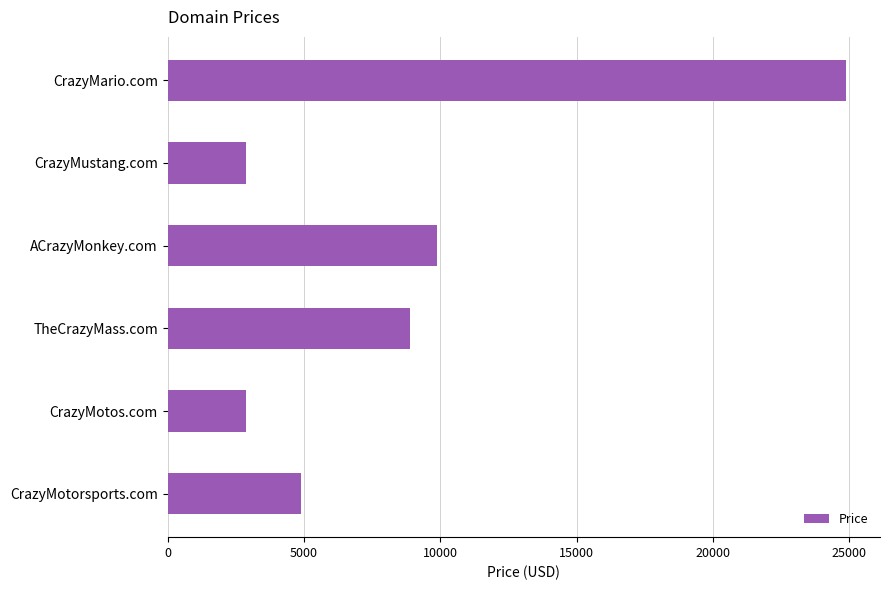

Reading top to bottom, extract all data points from this chart.

CrazyMario.com=24888	CrazyMustang.com=2888	ACrazyMonkey.com=9888	TheCrazyMass.com=8888	CrazyMotos.com=2888	CrazyMotorsports.com=4888